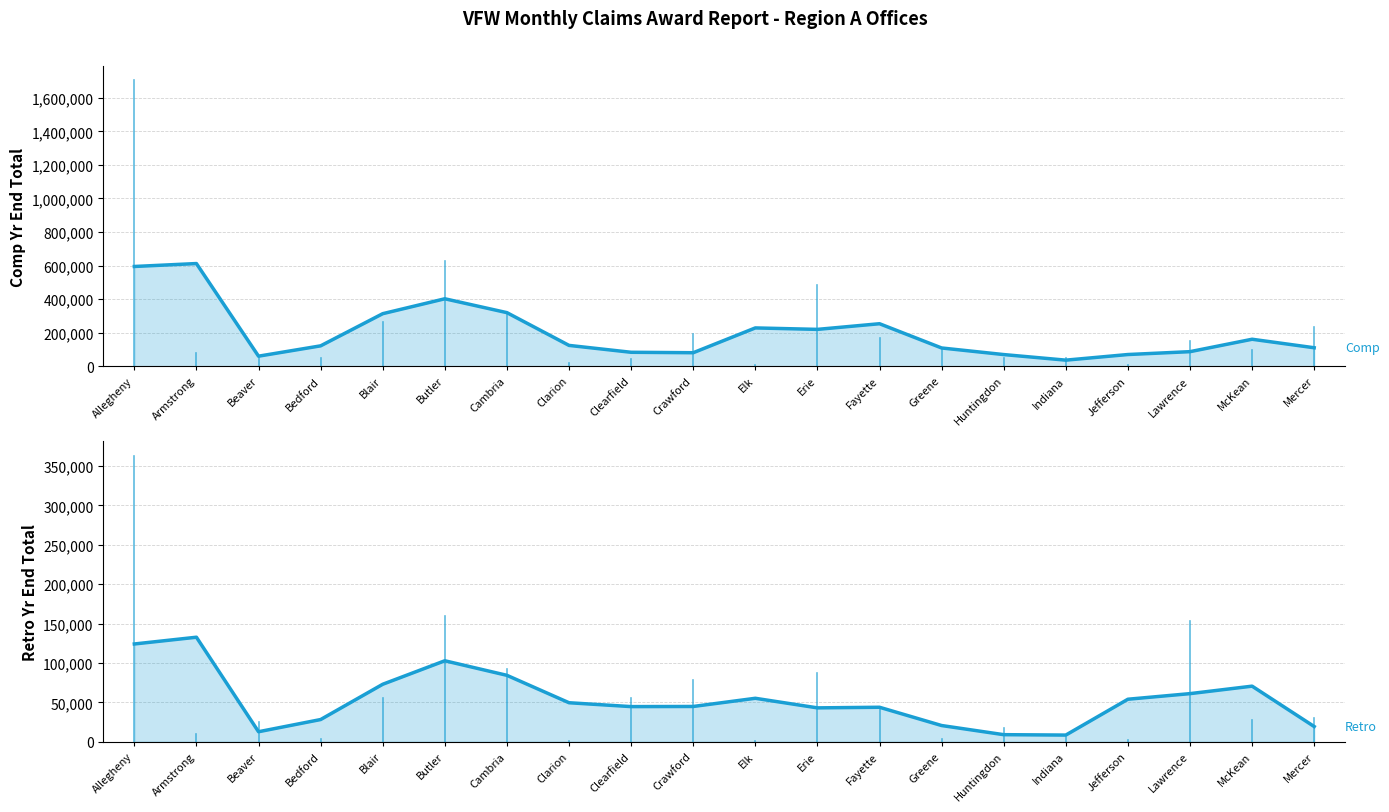

What is the spread (max minus min) of values at Jefferson?

16110.0